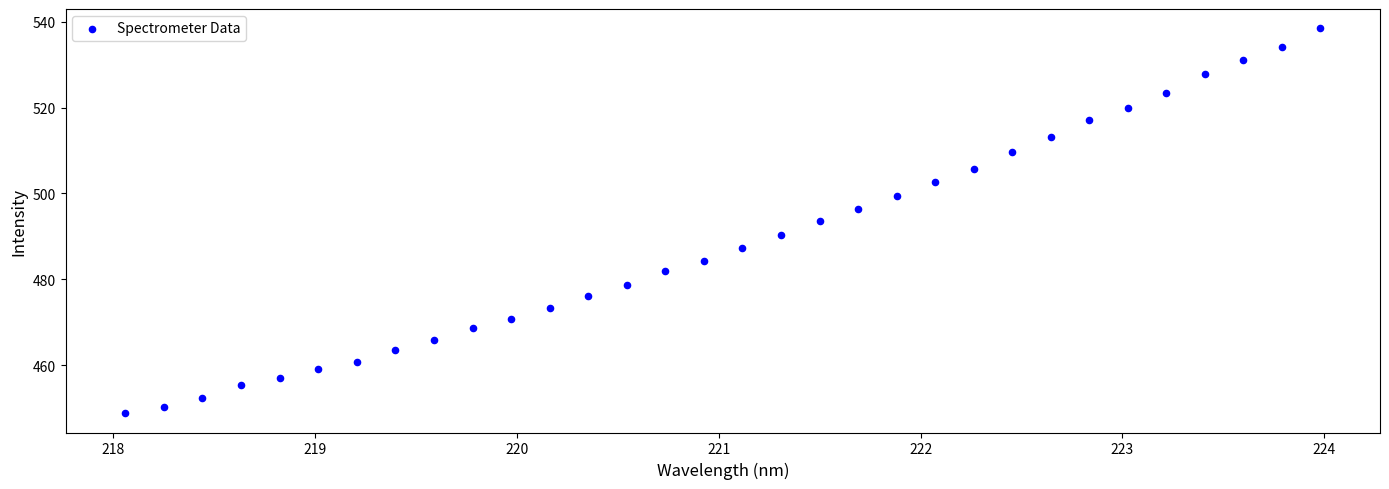

What is the range of Y values (max minus min)?

89.7